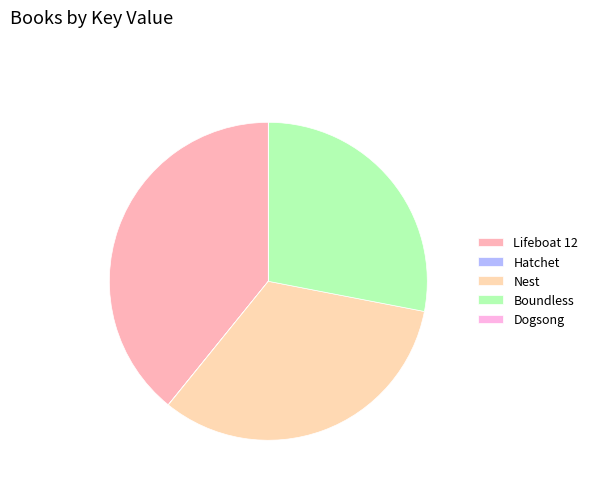

To the nearest percent, what is the difference between the largest and smallest slice percentages?

39%